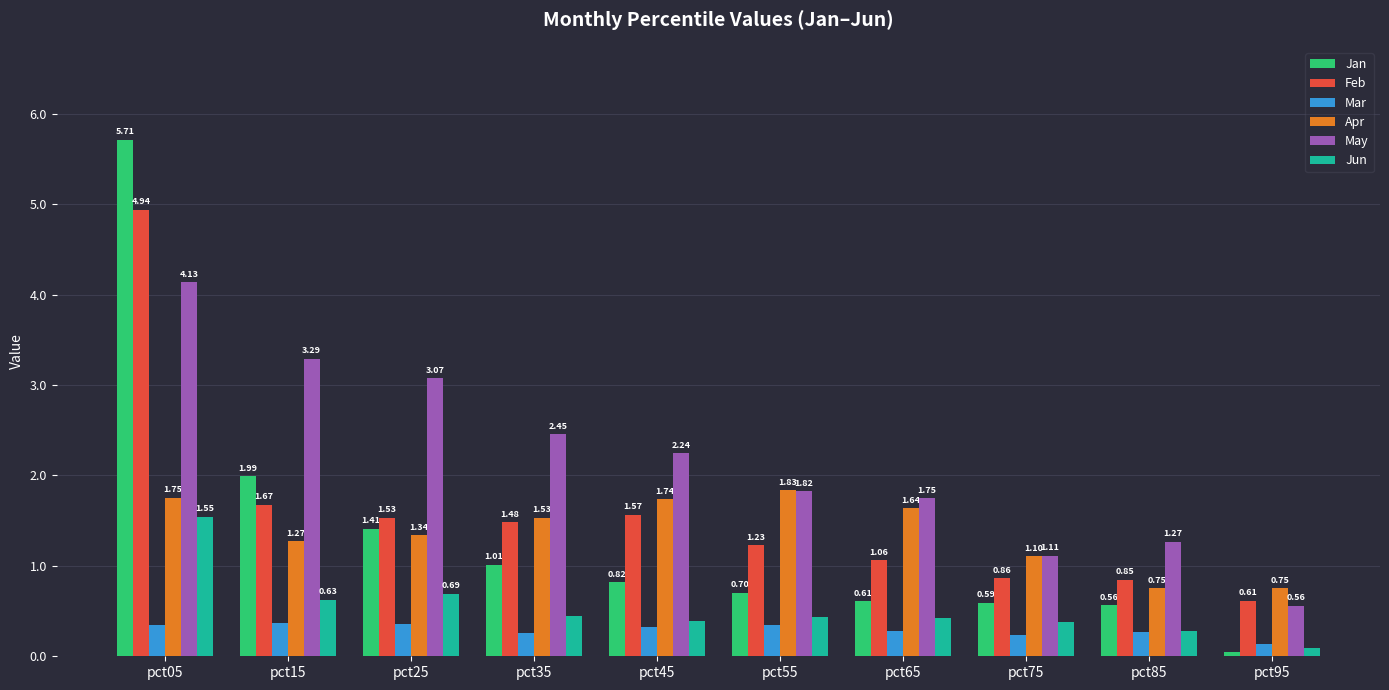

What is the difference between the Apr values at pct15 and pct05?

0.5